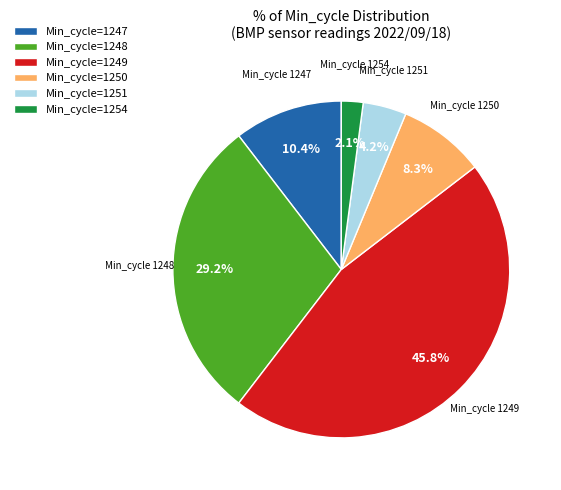

Is there a majority slice in this chart?

No